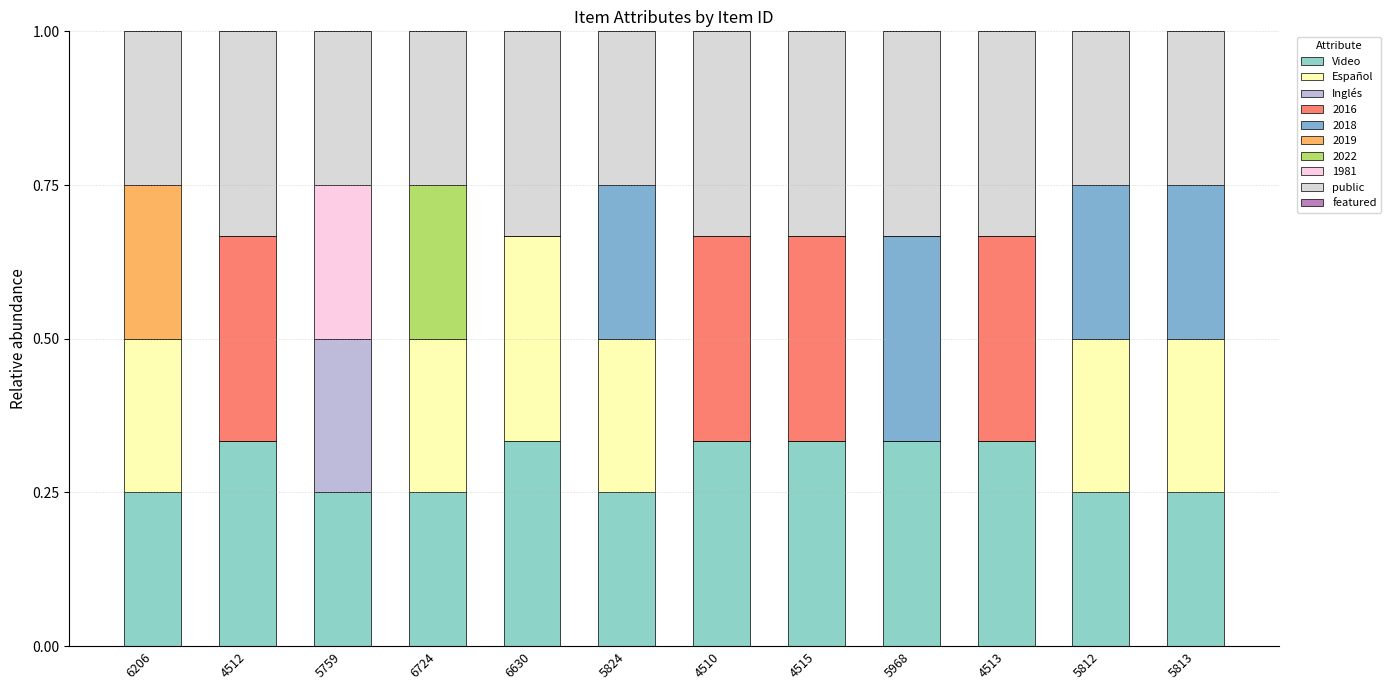

At which category is the sum across all series the highest?

6630